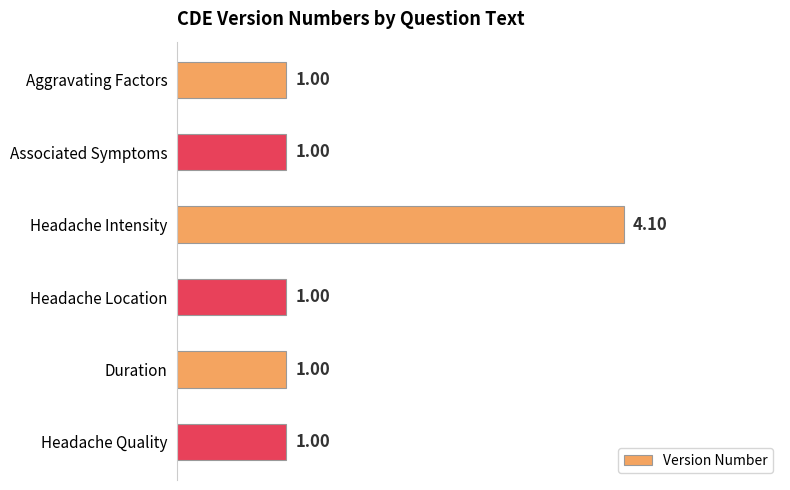

Which label corresponds to the largest value in the chart?

Headache Intensity